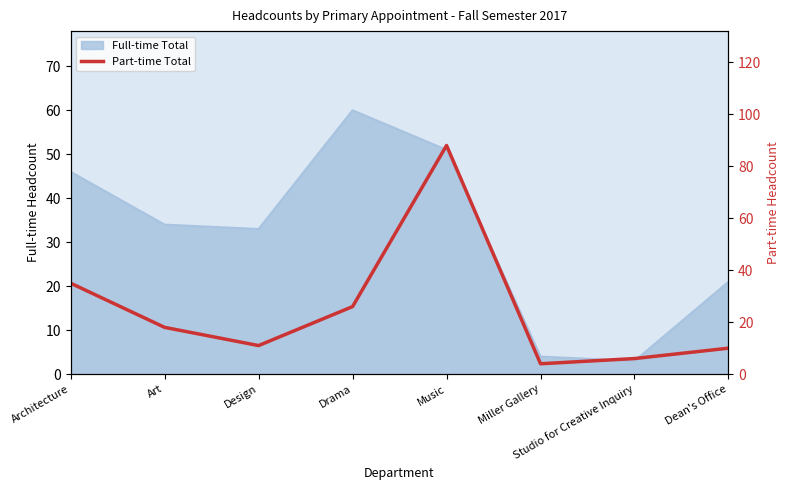

The value at Drama is 26. True or false?

True